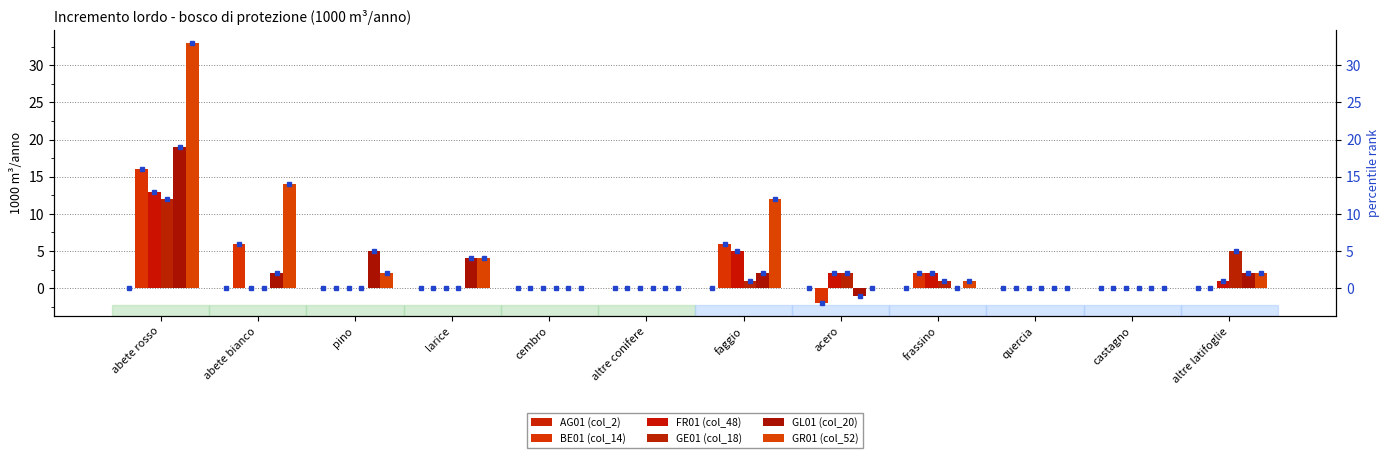

Are the bars grouped side by side (vs. stacked)?

Yes